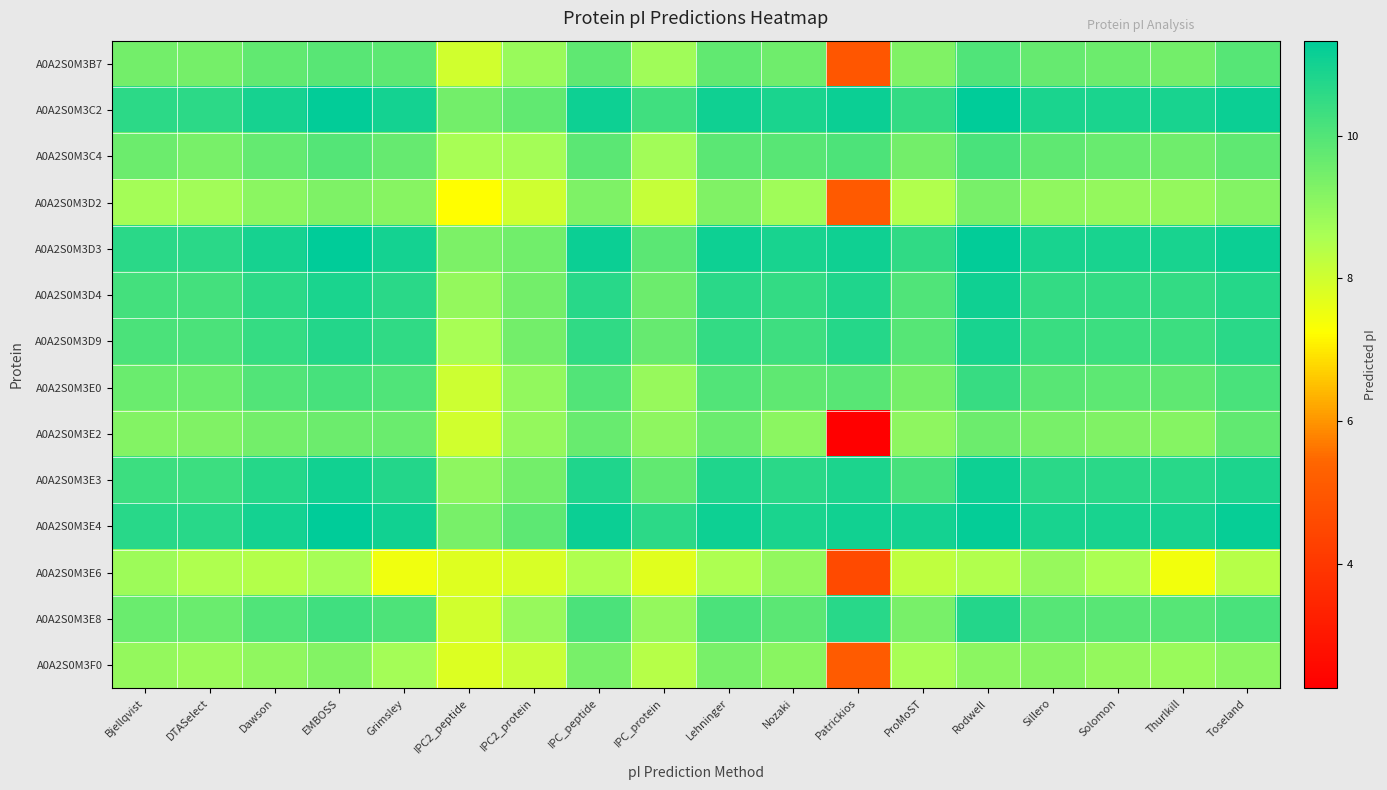

Count the number of data series in this chart.

14